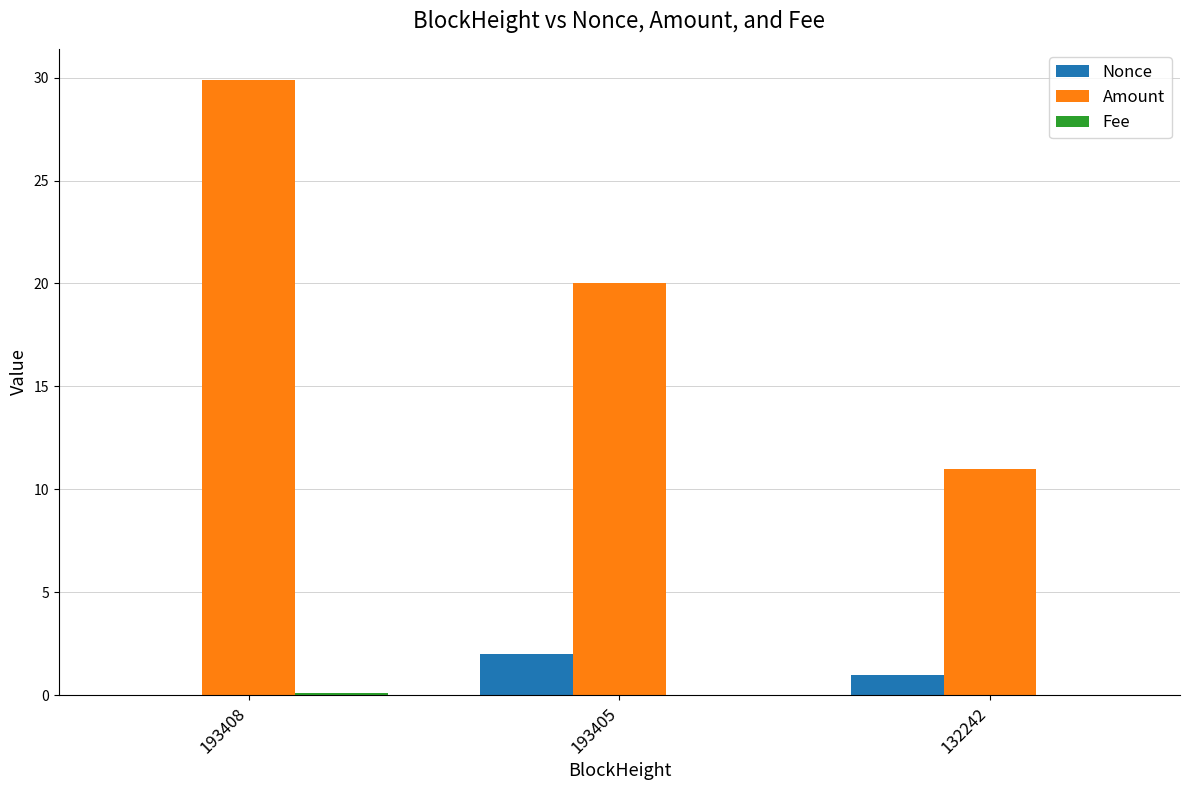

Between 193405 and 132242, which series saw the biggest shift?

Amount